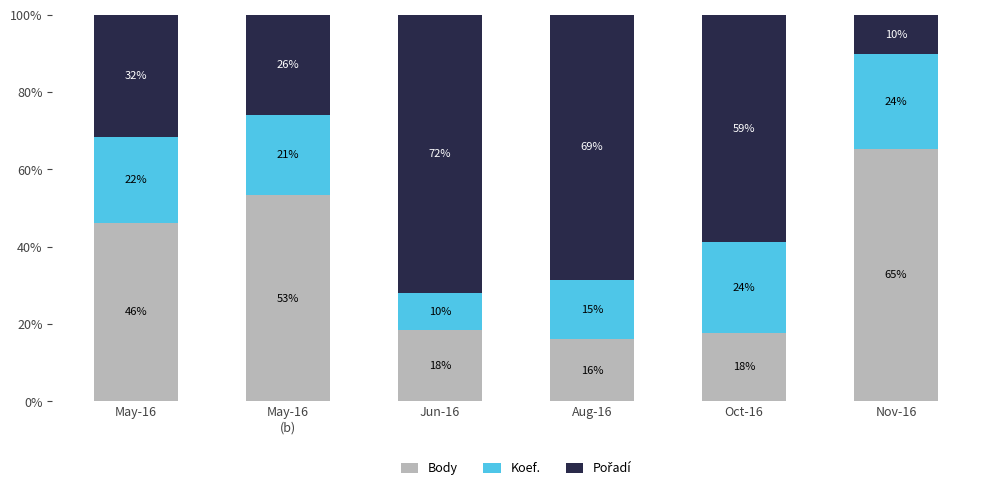

What is the difference between the maximum and second lowest values in the Body series?

47.6